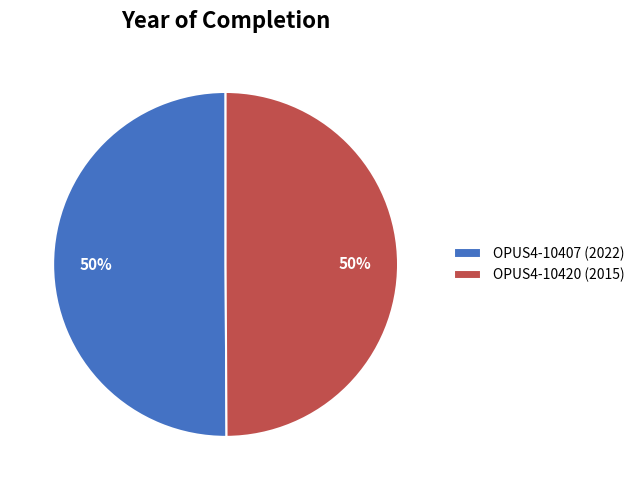

To the nearest percent, what percentage of the pie is OPUS4-10420?

50%